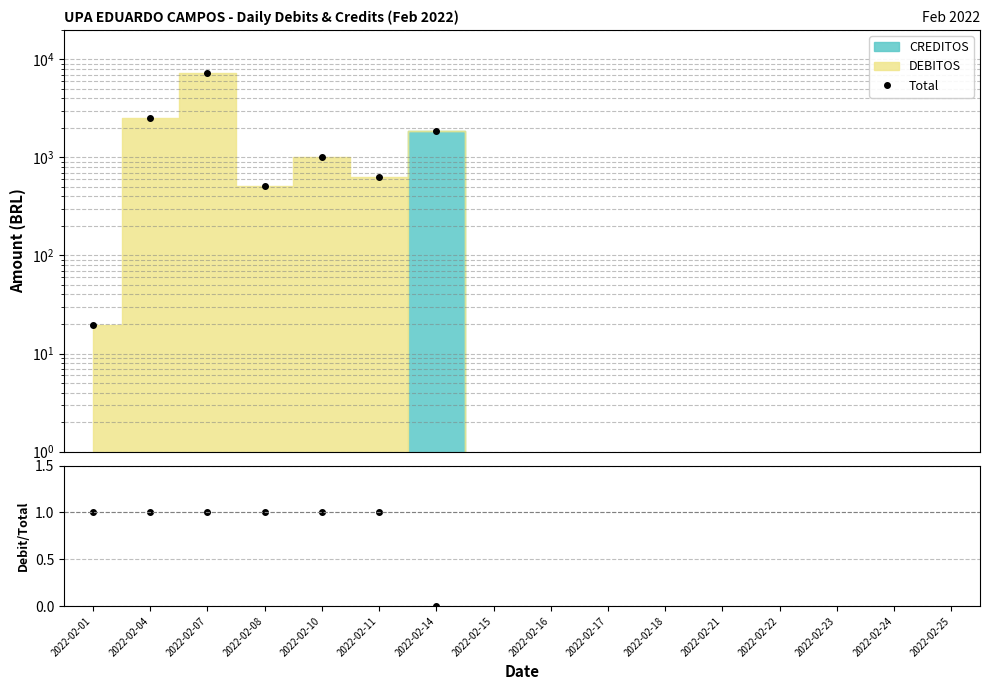

What is the greatest value displayed?

7347.4